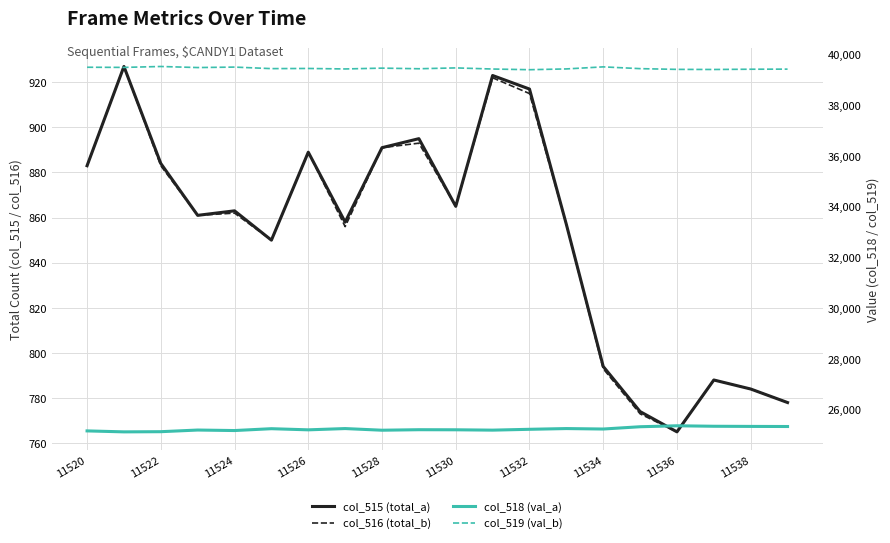

The col_518 (val_a) series shows 25324 at 15. True or false?

True